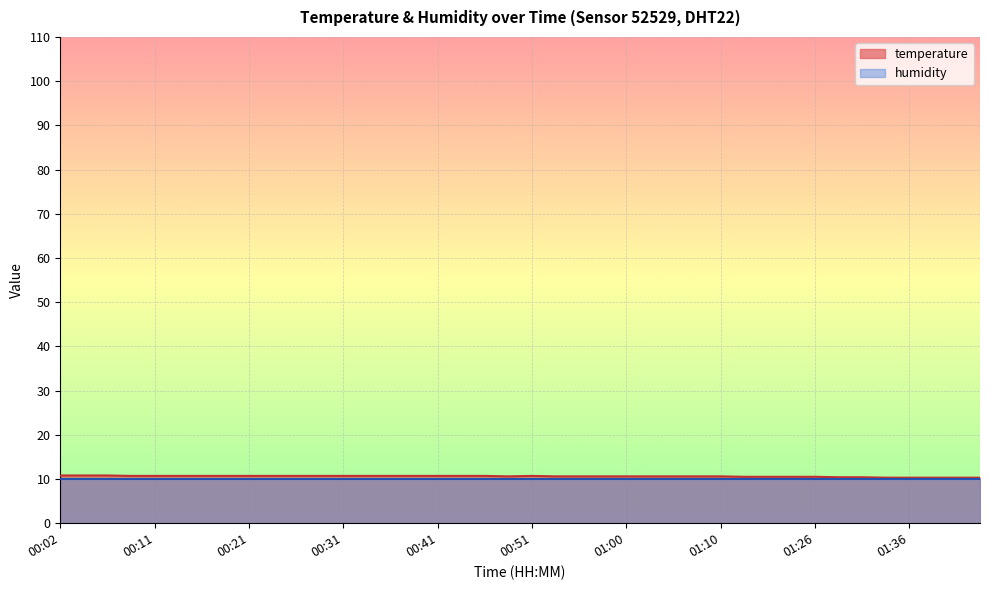

The value at 00:19 is 2.5. True or false?

False